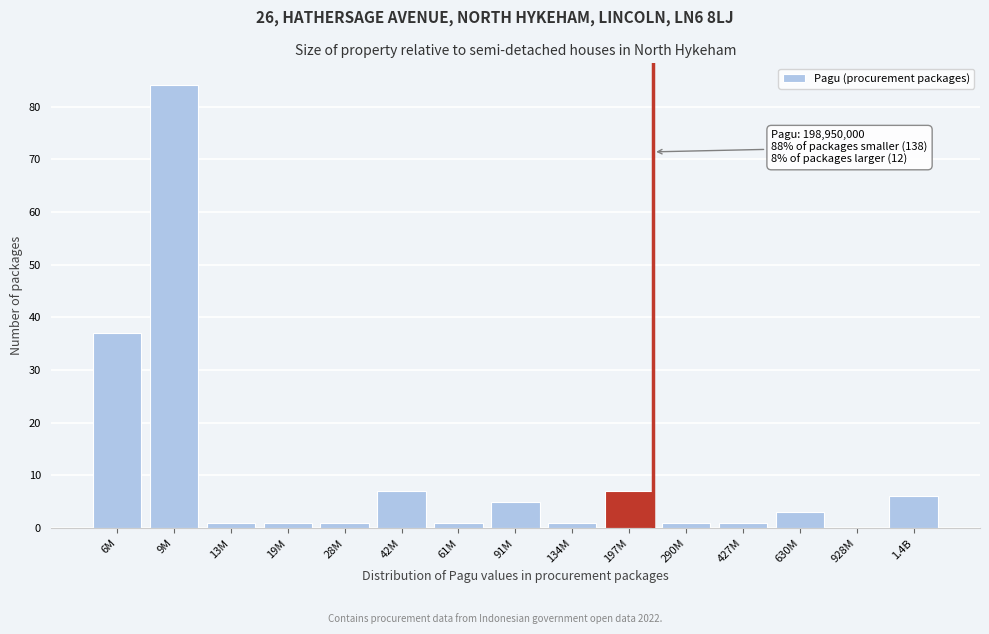

Reading right to left, list all the values displayed in this chart.

1.4B=6	928M=0	630M=3	427M=1	290M=1	197M=7	134M=1	91M=5	61M=1	42M=7	28M=1	19M=1	13M=1	9M=84	6M=37